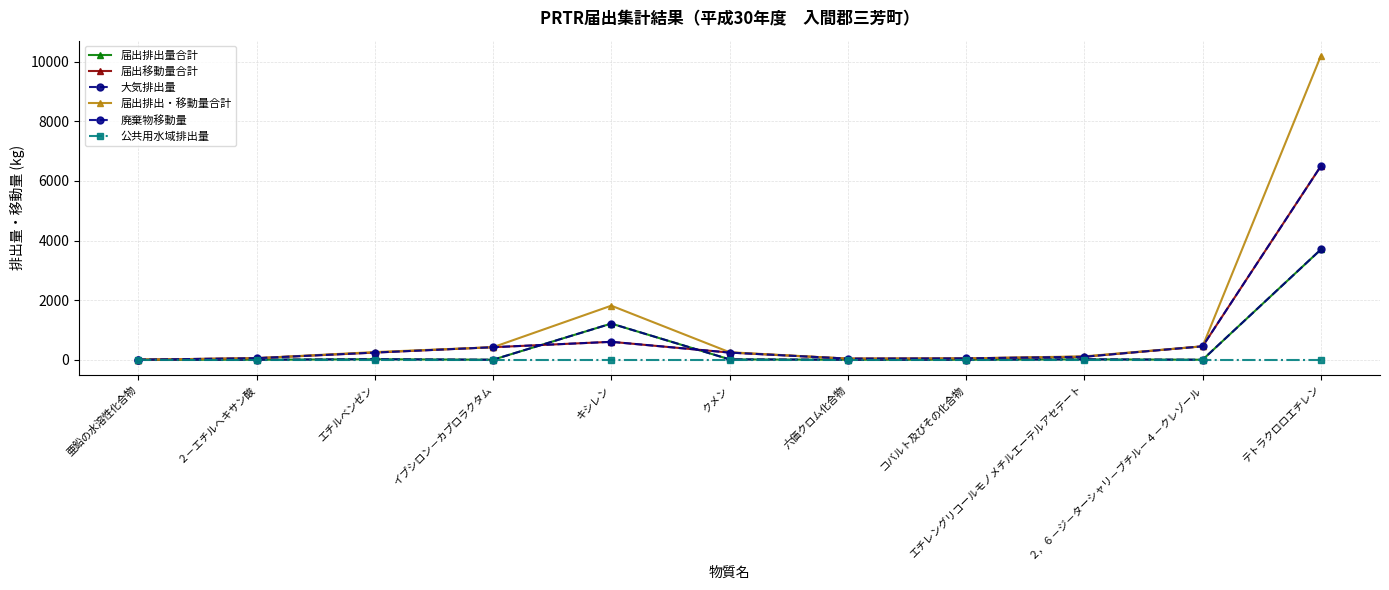

Is the value of 届出移動量合計 at 亜鉛の水溶性化合物 greater than the value of 届出排出・移動量合計 at クメン?

No